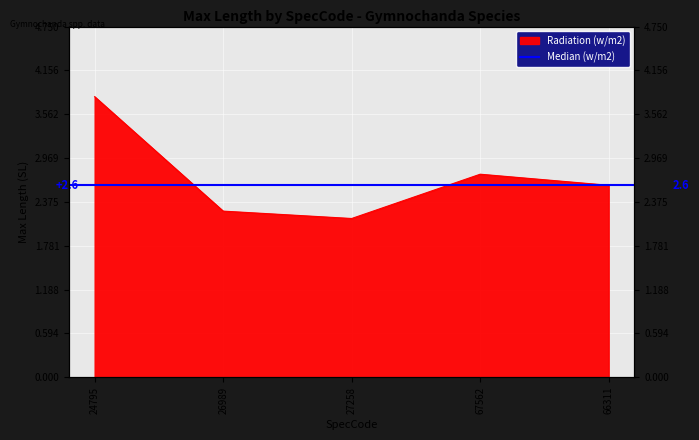

How many lines are shown in the chart?

1